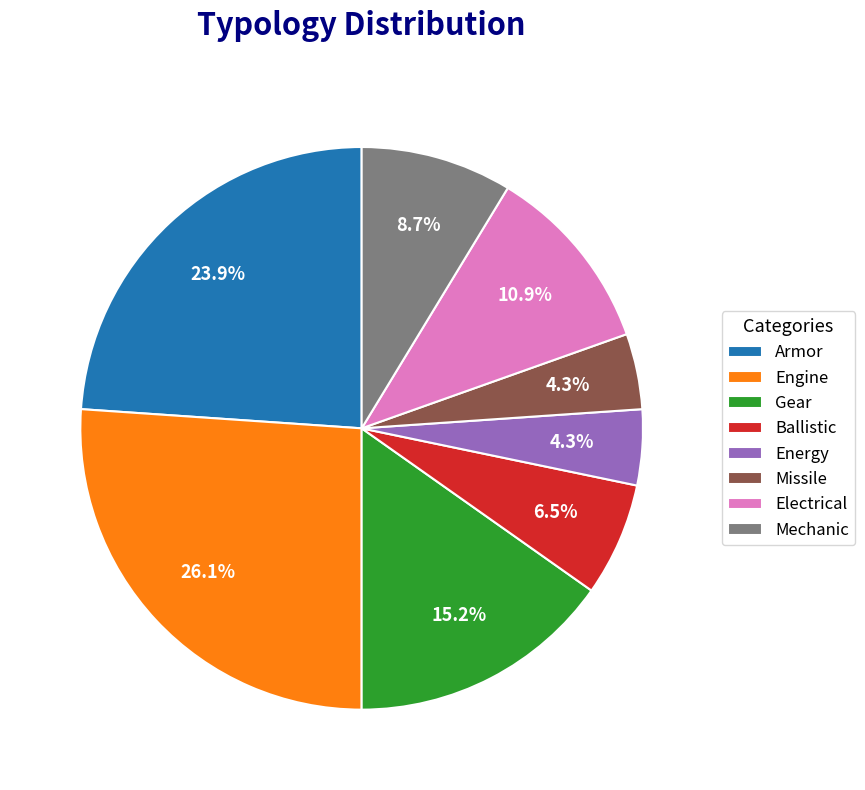

Which has a higher value, Engine or Missile?

Engine